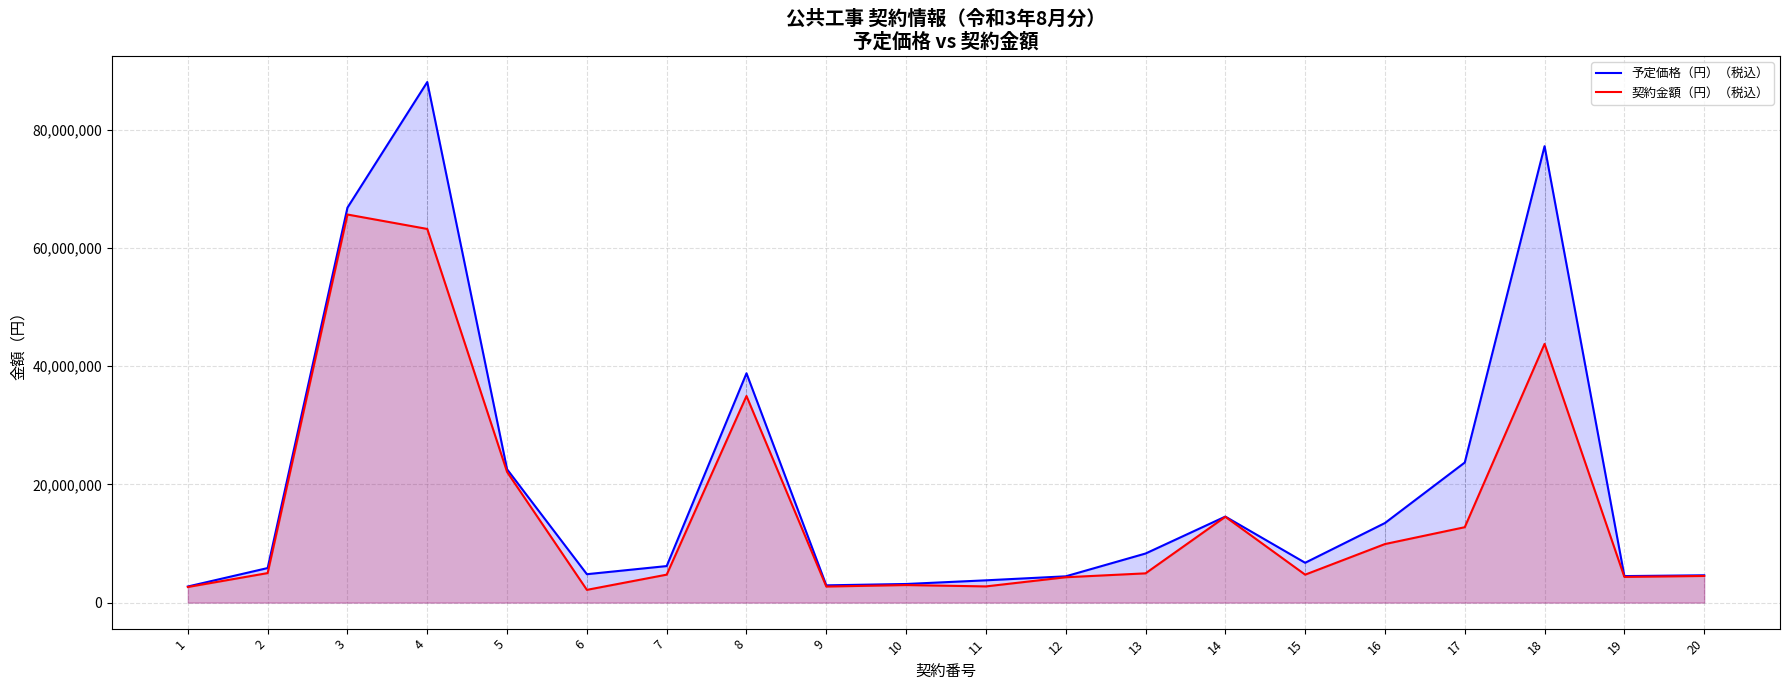

Which category has the lowest value in the 契約金額（円）（税込） series?

6